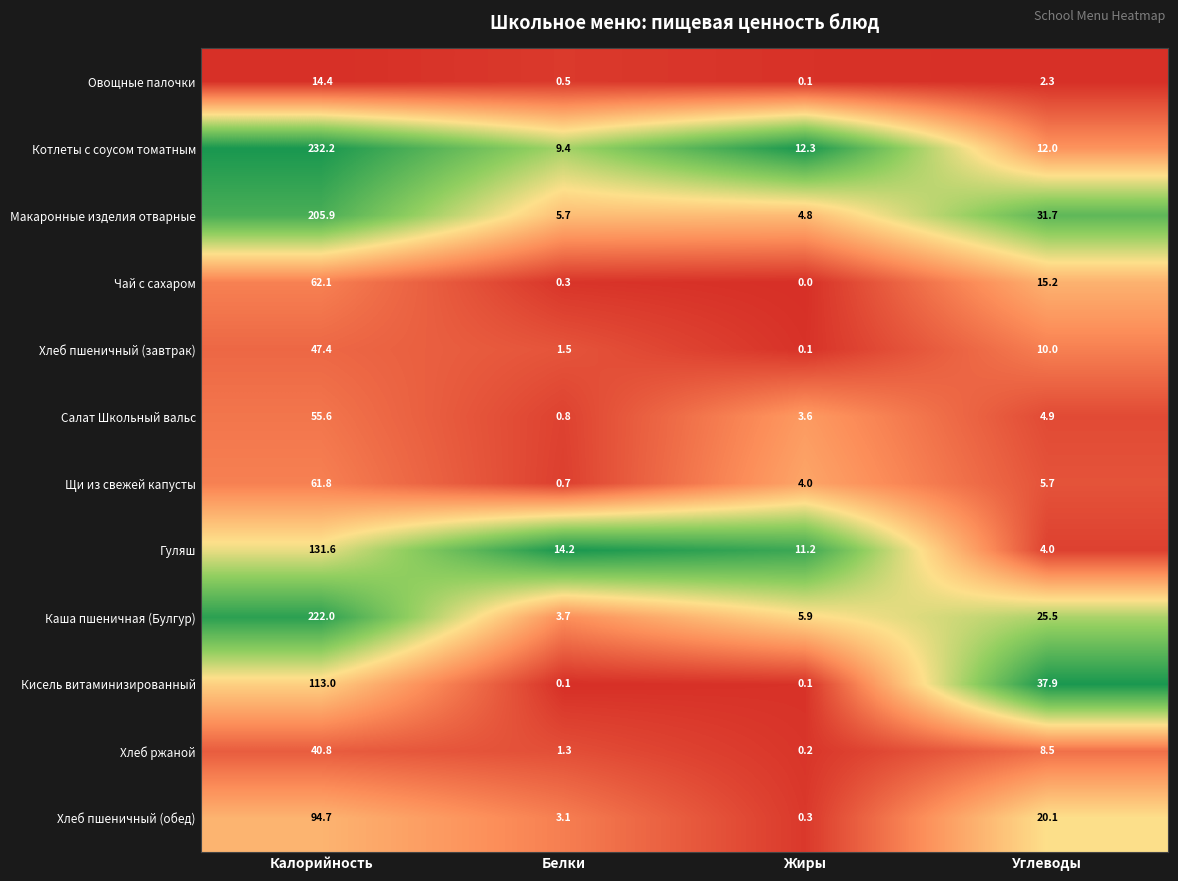

The value of Кисель витаминизированный at Белки is 0.1. True or false?

True